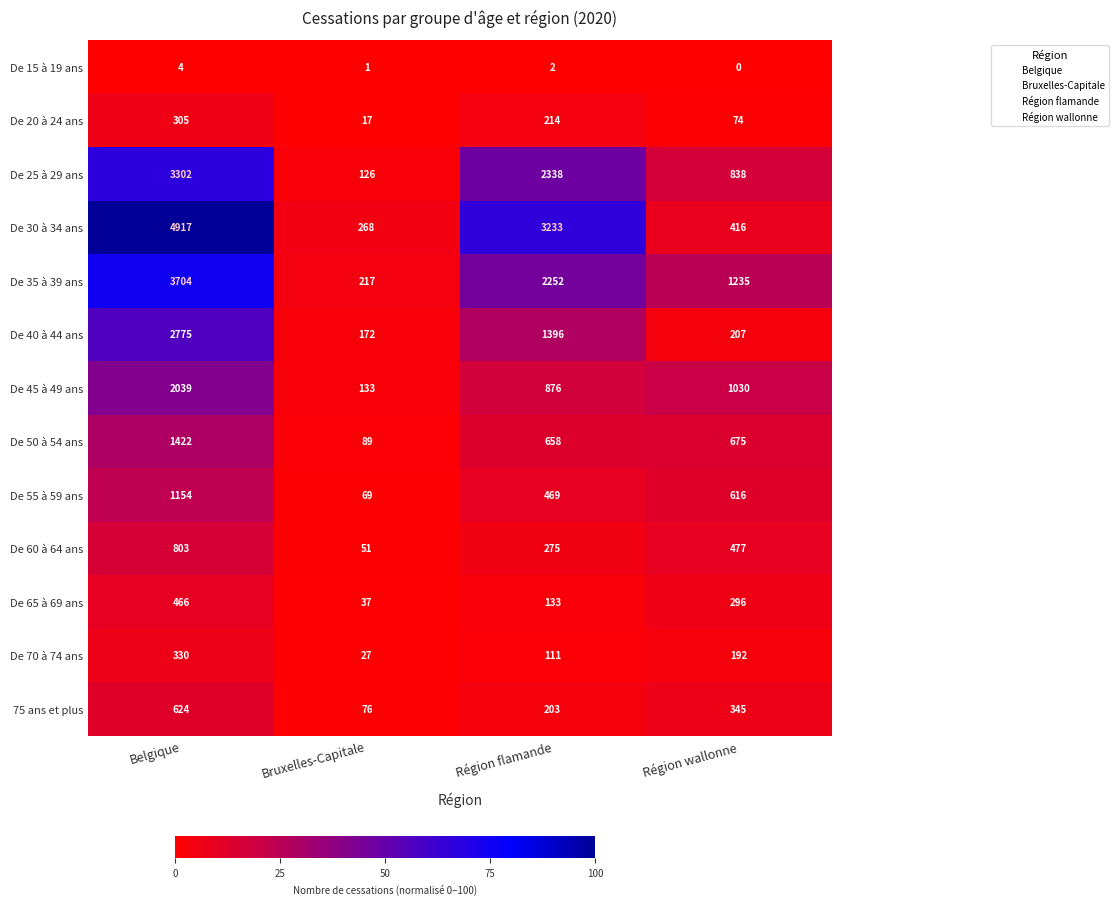

What is the sum of the De 70 à 74 ans values at Belgique and Région wallonne?

522